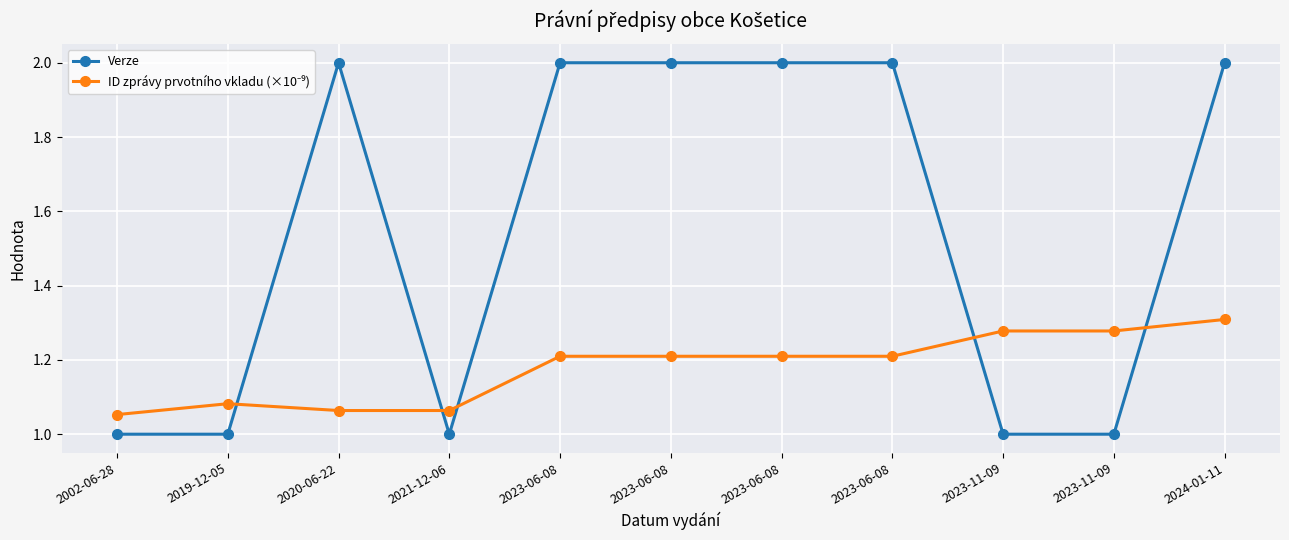

In ID zprávy prvotního vkladu (×10⁻⁹), how many points are lower than both neighbors (excluding endpoints)?

2